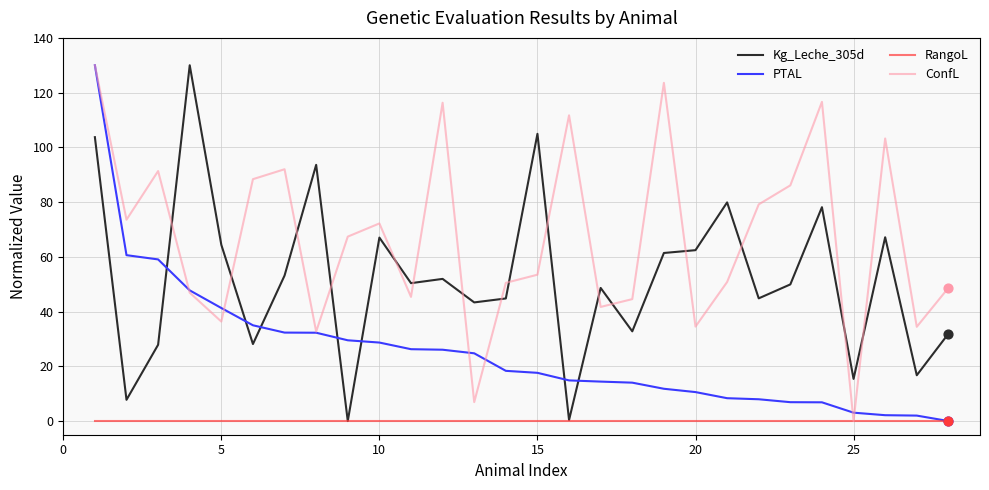

Which series has the largest total across all categories?

ConfL